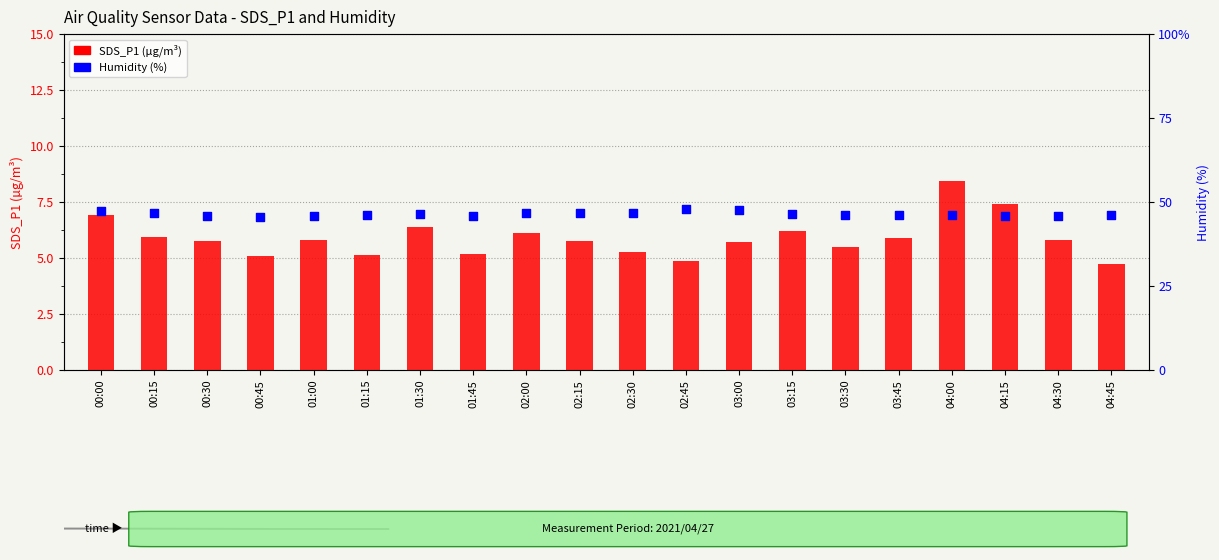

At how many categories does at least one series exceed 44?

20